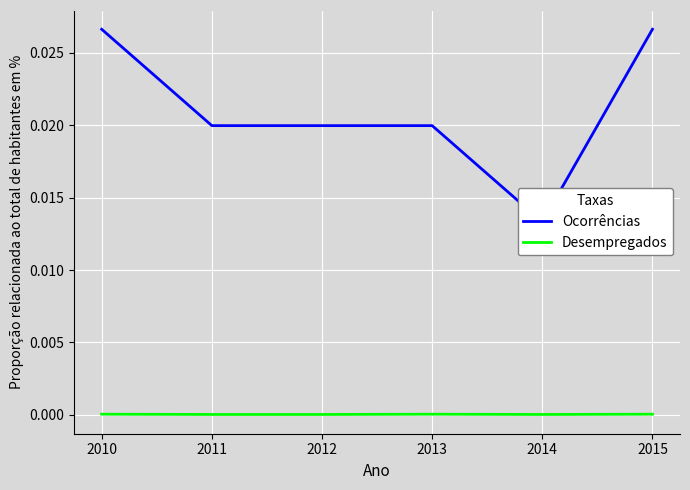

True or false: Ocorrências has more than 0 interior local peaks.

False